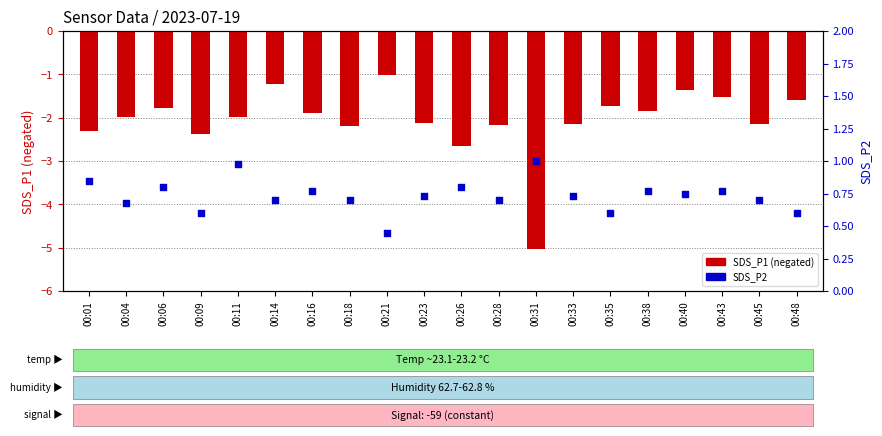

Which series contains the highest Y value?

SDS_P2